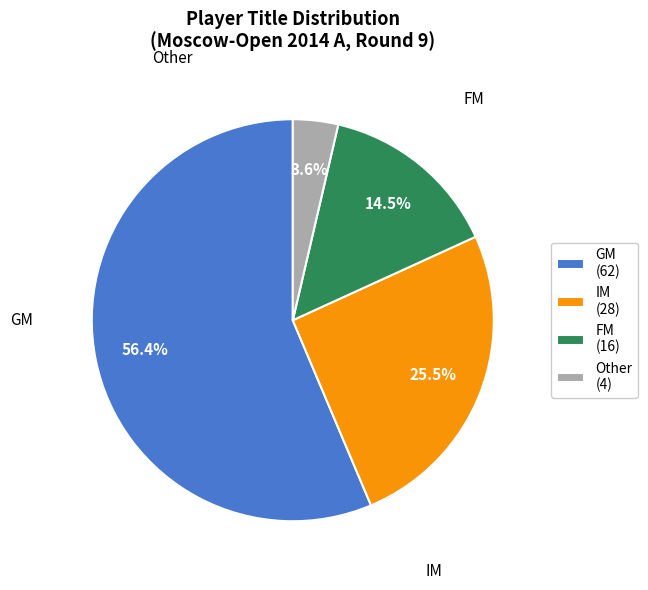

Does any single category account for the majority?

Yes